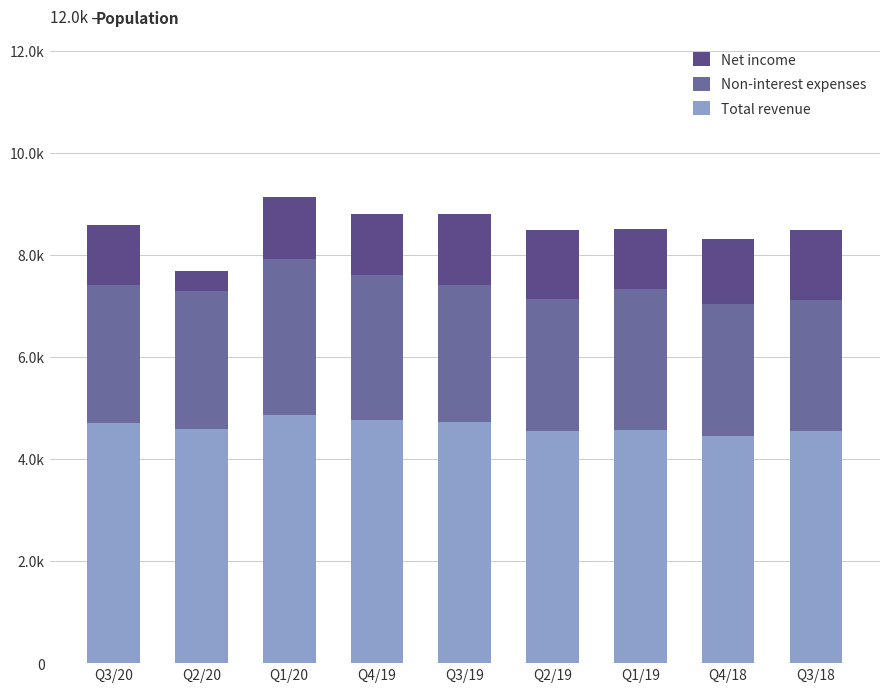

What is the lowest value of the Total revenue series?

4452